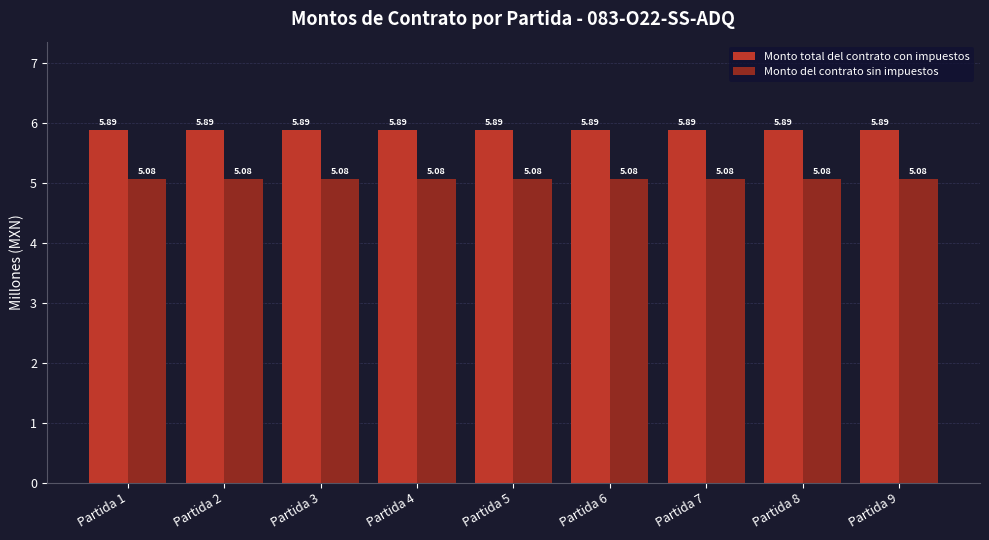

What is the total value across all series at Partida 1?

11.0